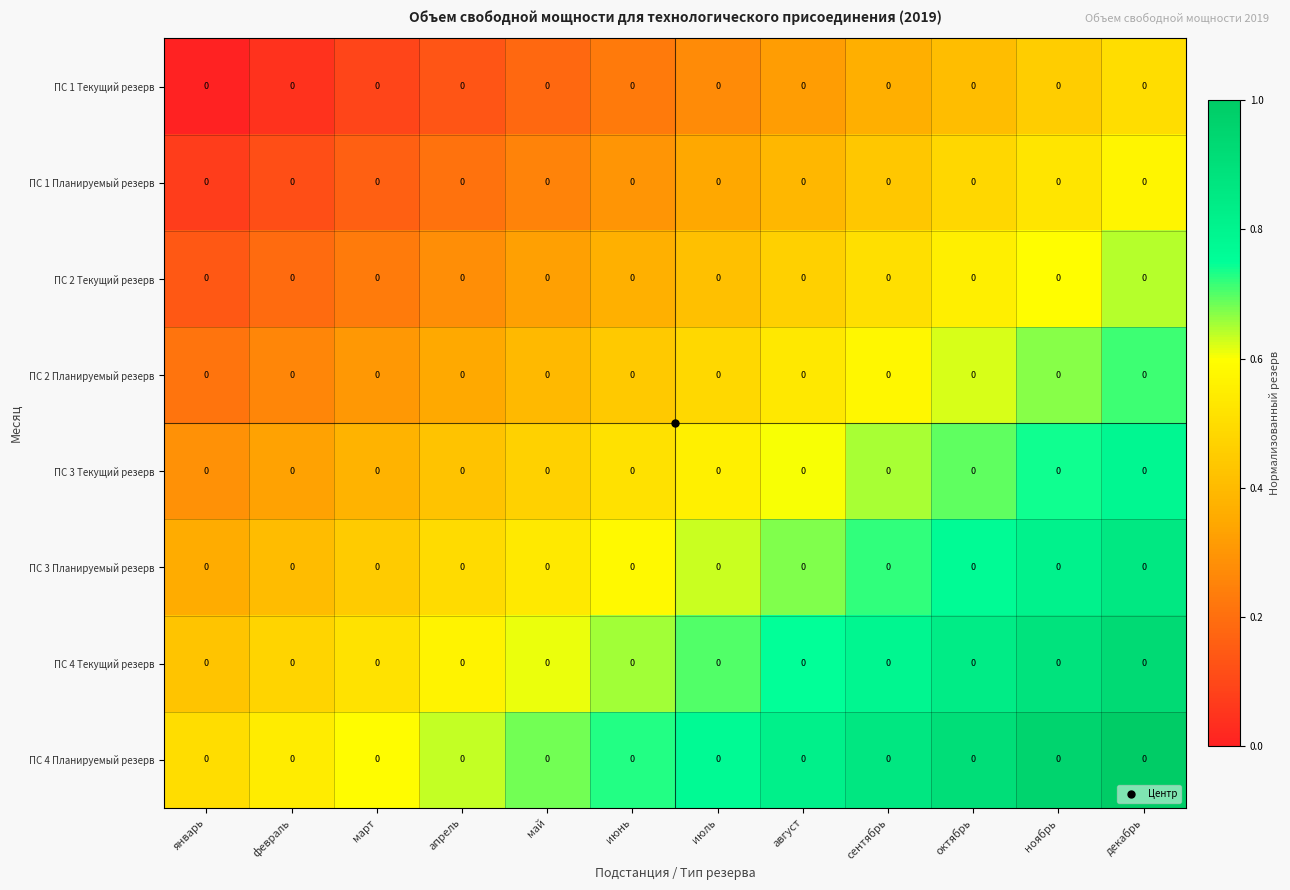

What is the sum of all ПС 4 Текущий резерв values?

8.1